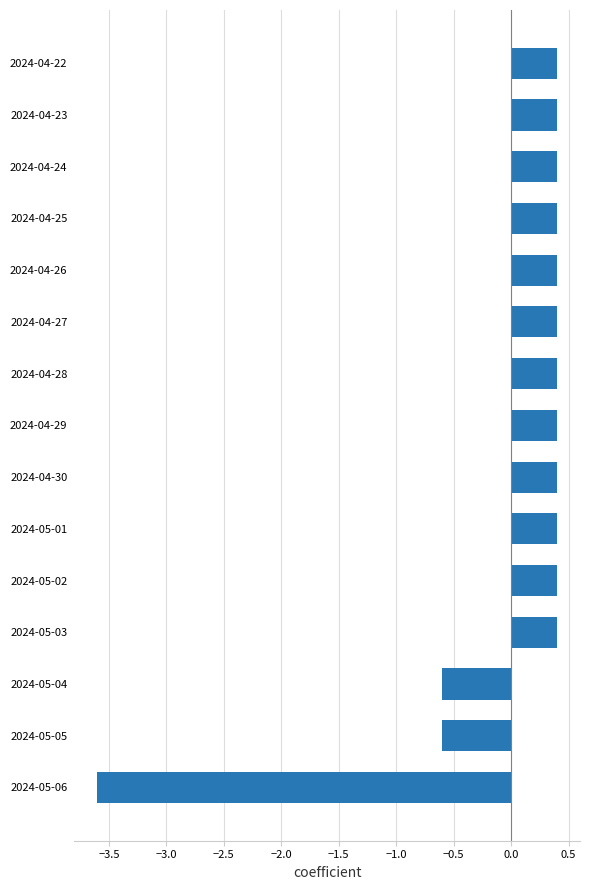

Which has a higher value, 2024-05-06 or 2024-05-02?

2024-05-02